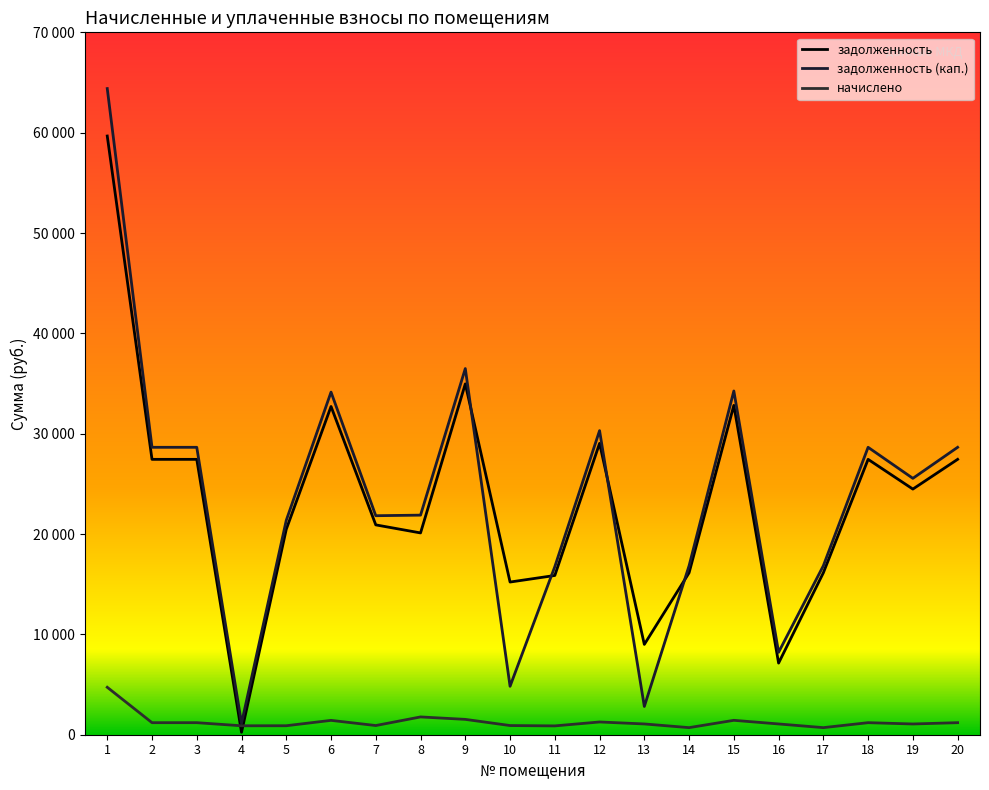

True or false: задолженность (кап.) and задолженность intersect in this chart.

True